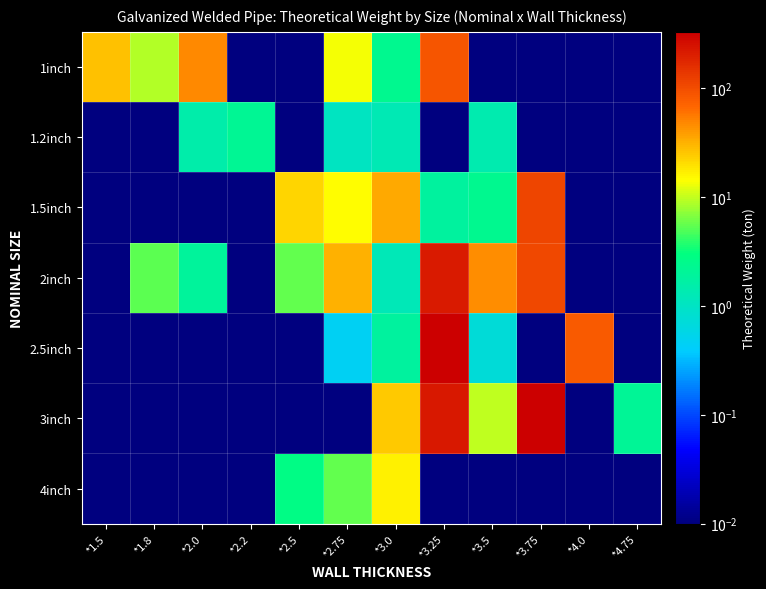

Count the number of categories in the chart.

12